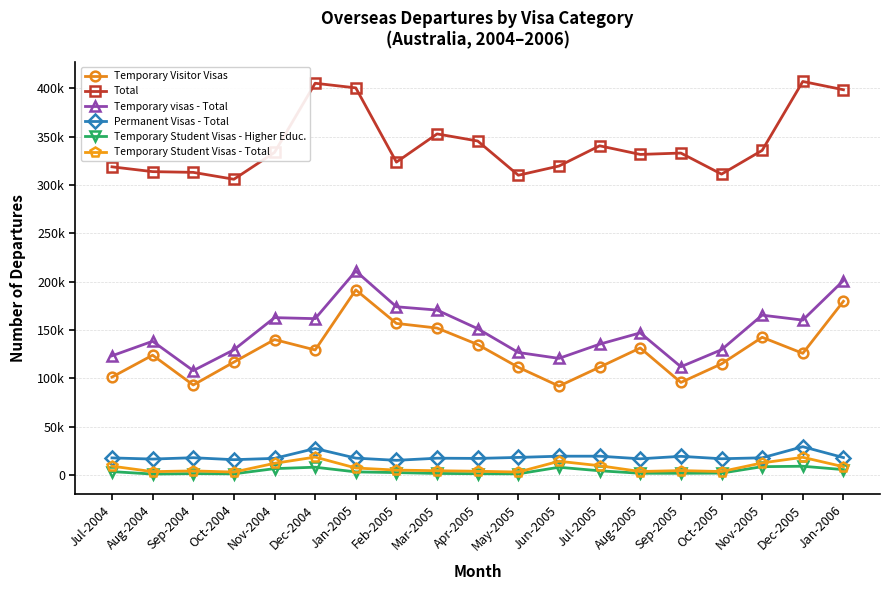

What is the difference between the second highest and minimum values in the Permanent Visas - Total series?

12230